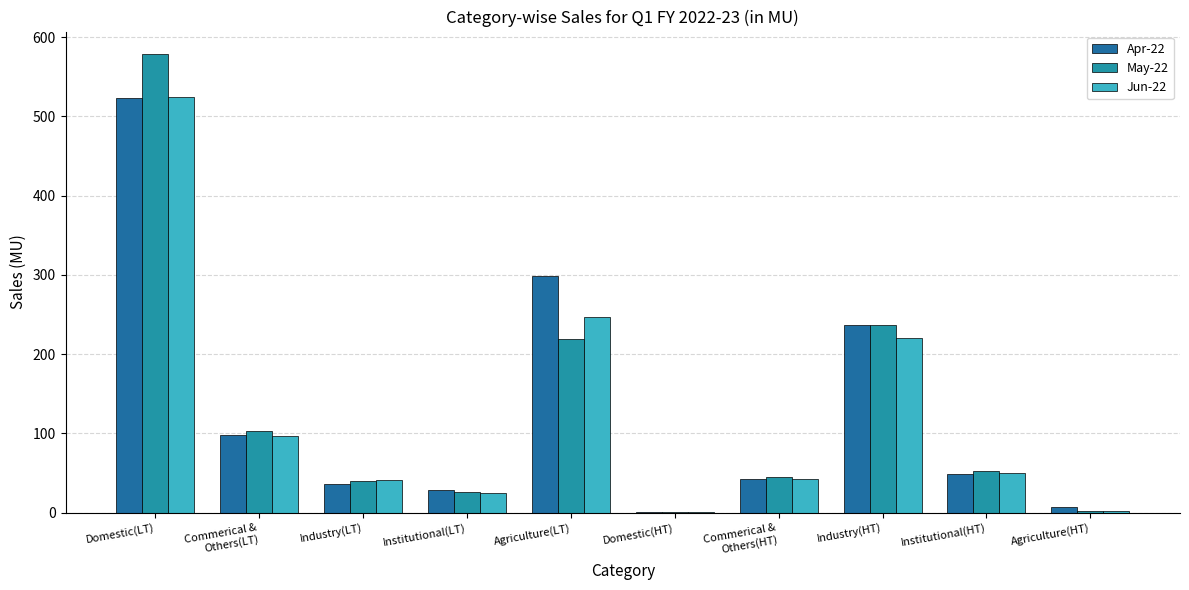

Which label corresponds to the largest value in the chart?

Domestic(LT)